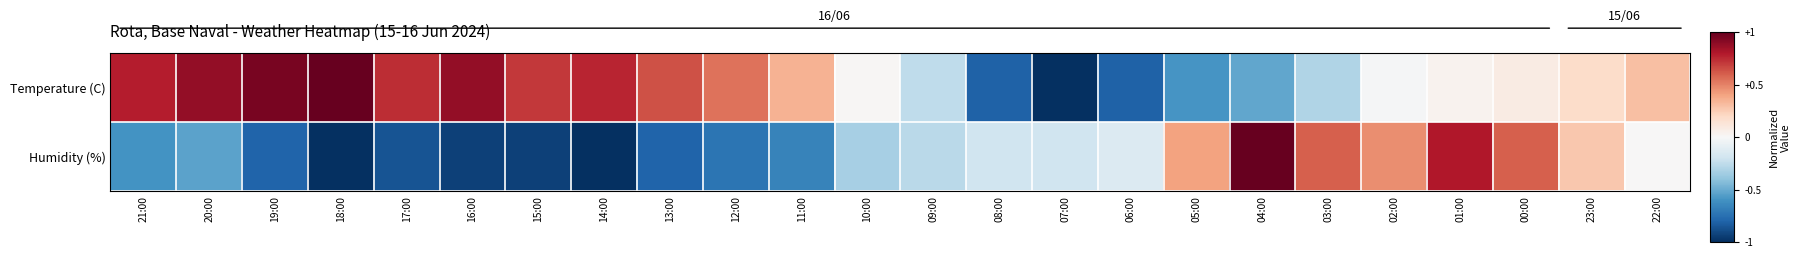

What is the difference between the highest and lowest values at 05:00?

1.0